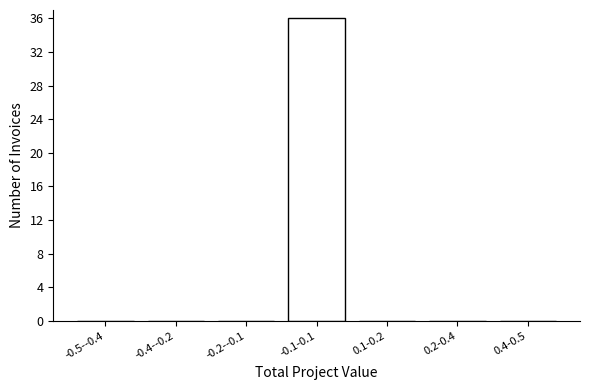

Reading left to right, extract all data points from this chart.

-0.5--0.4=0	-0.4--0.2=0	-0.2--0.1=0	-0.1-0.1=36	0.1-0.2=0	0.2-0.4=0	0.4-0.5=0